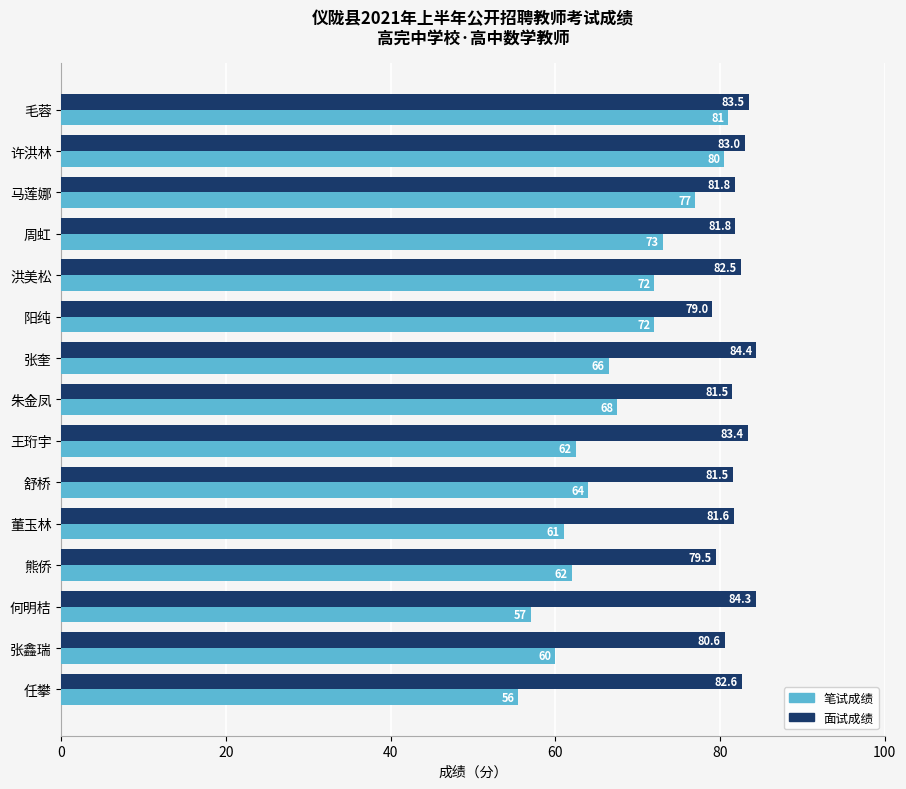

Is the value of 面试成绩 at 任攀 greater than the value of 笔试成绩 at 任攀?

Yes